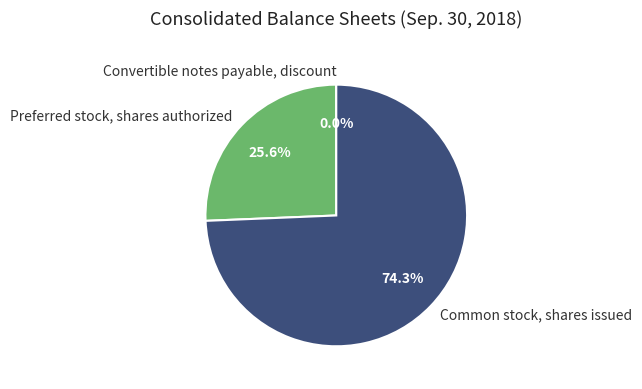

What is the largest slice in the pie chart?

Common stock, shares issued